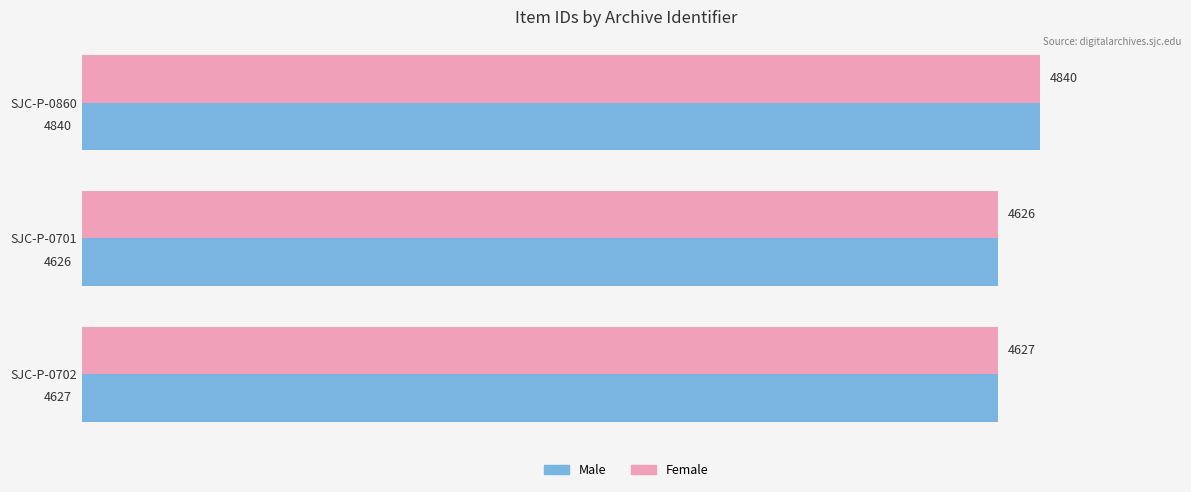

At which category does the chart reach its minimum across all series?

SJC-P-0701